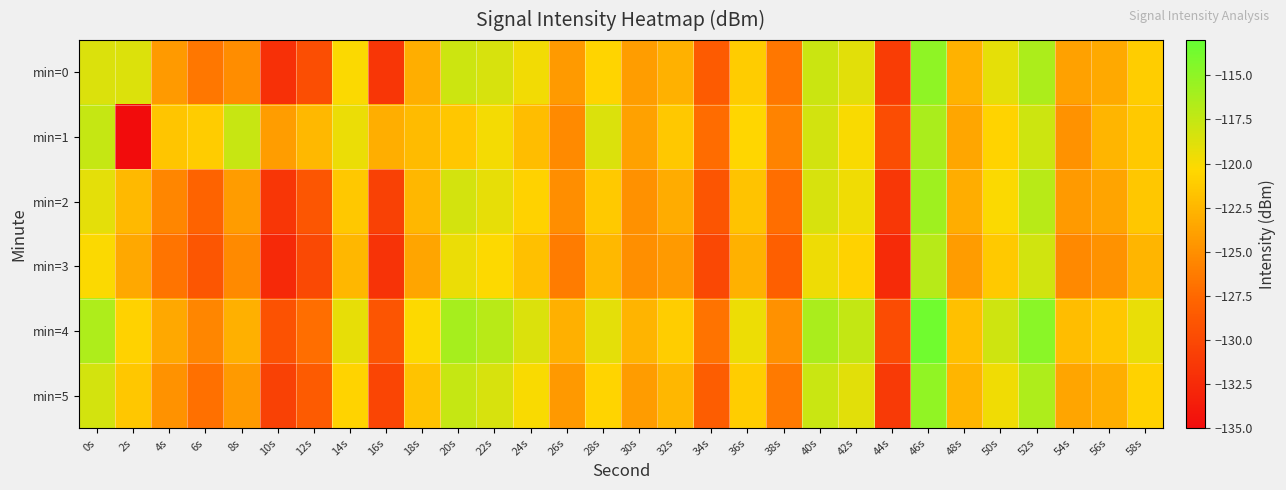

Between 24s and 38s, which series saw the biggest shift?

min=0